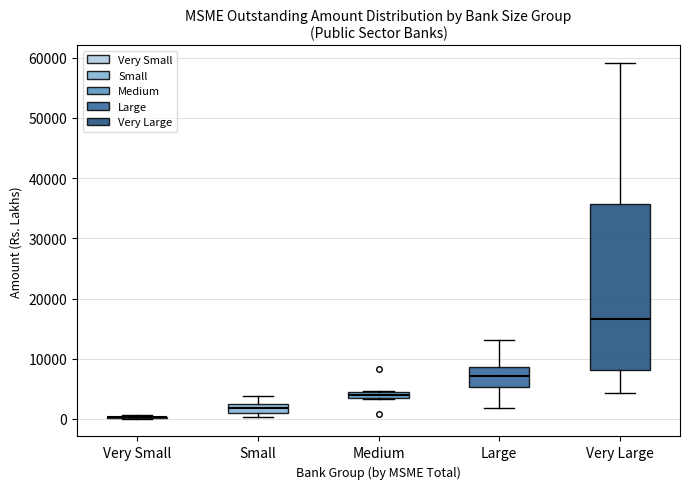

Where does the median line of the box for Medium sit on the y-axis? The values are not printed on the chart, so give them approximately, as read against the axis.

4000